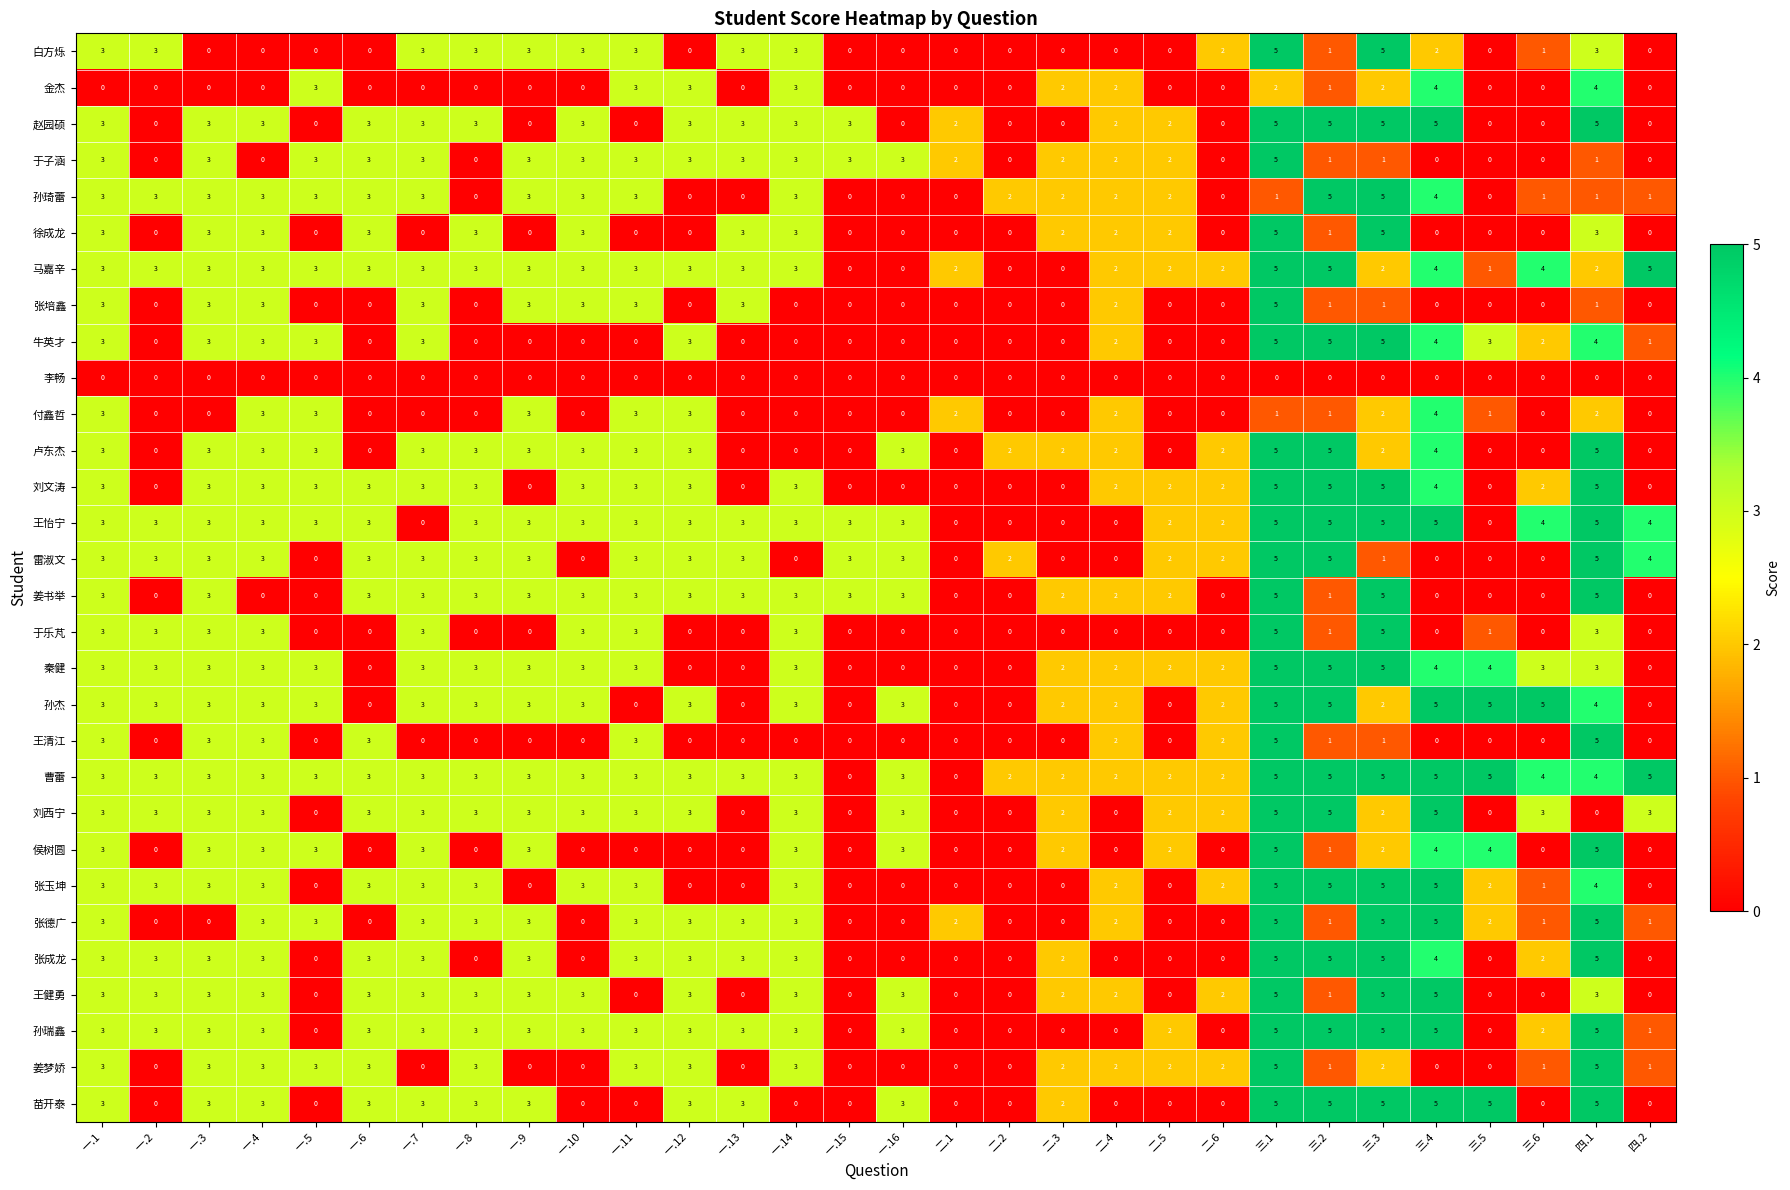

The 秦健 series shows 4 at 三.5. True or false?

True